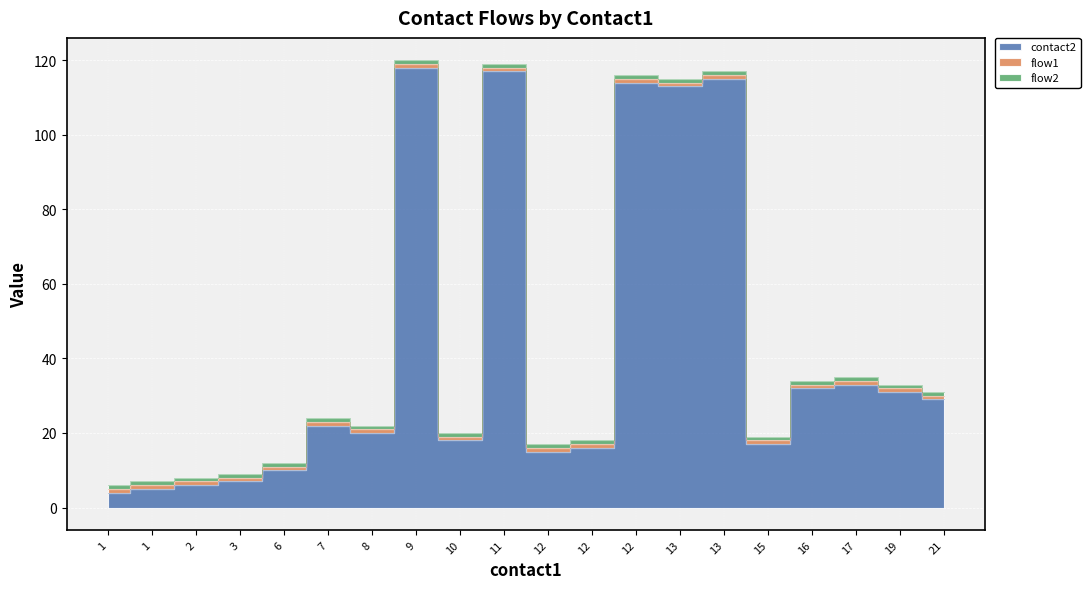

Which has a higher value, 13 or 12?

13